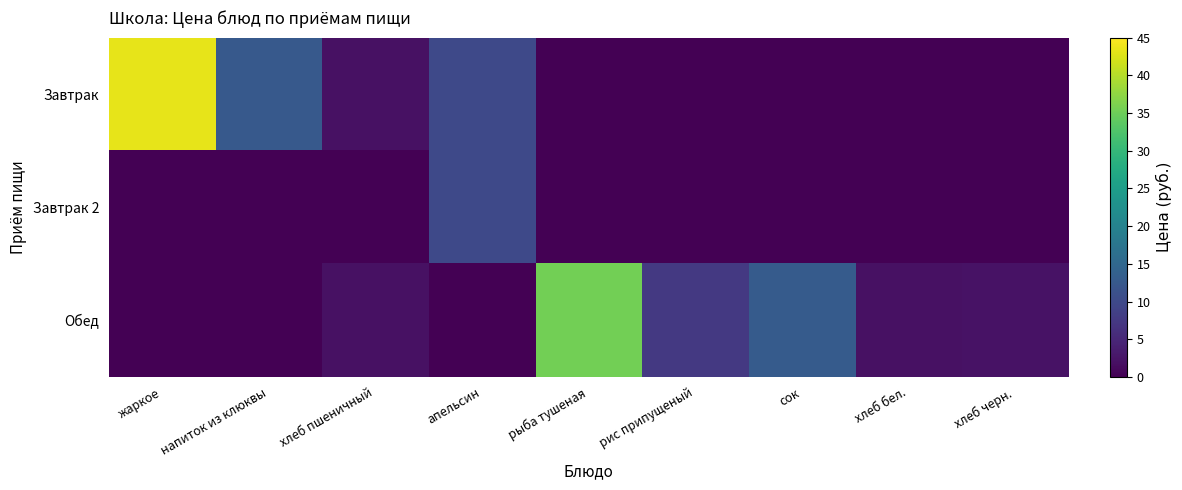

True or false: Завтрак 2 has a value of 3.9 at рис припущеный.

False